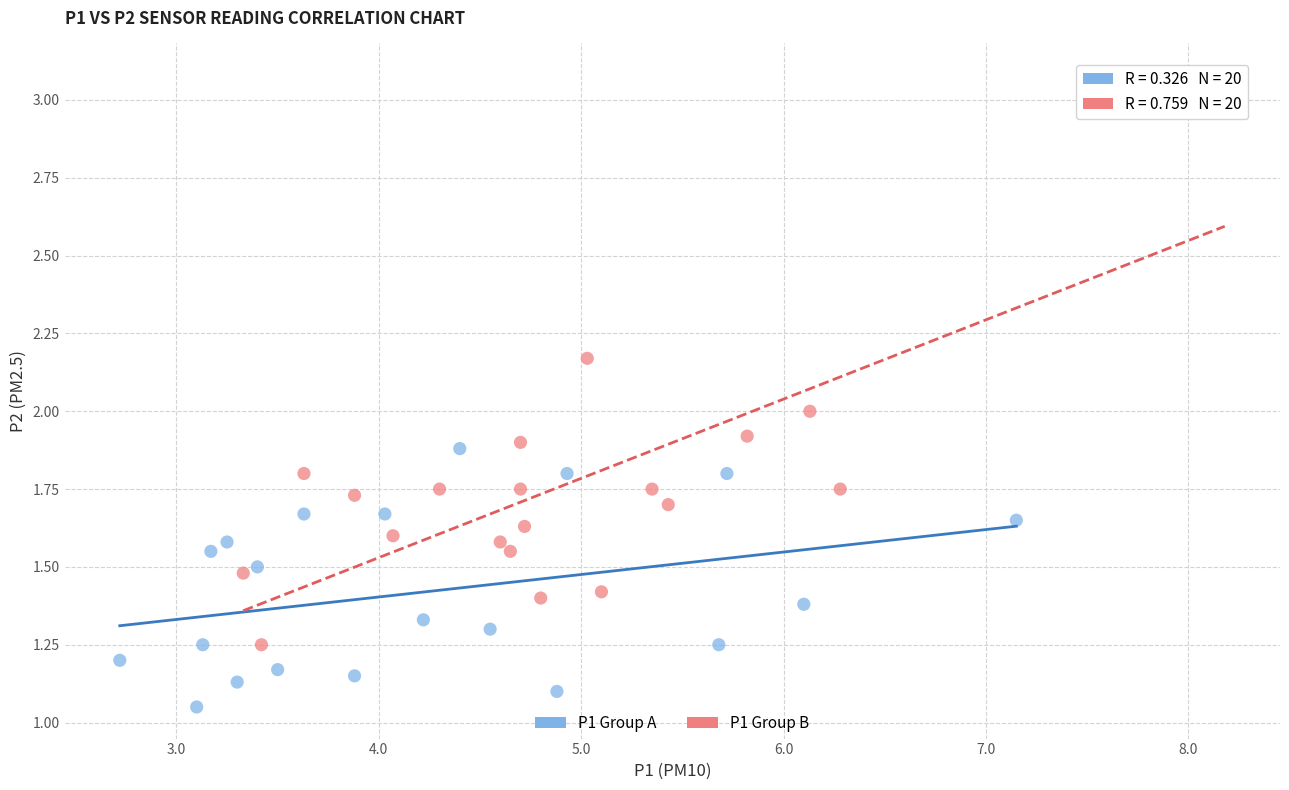

Which series has the largest Y range (max minus min)?

P1 Group B